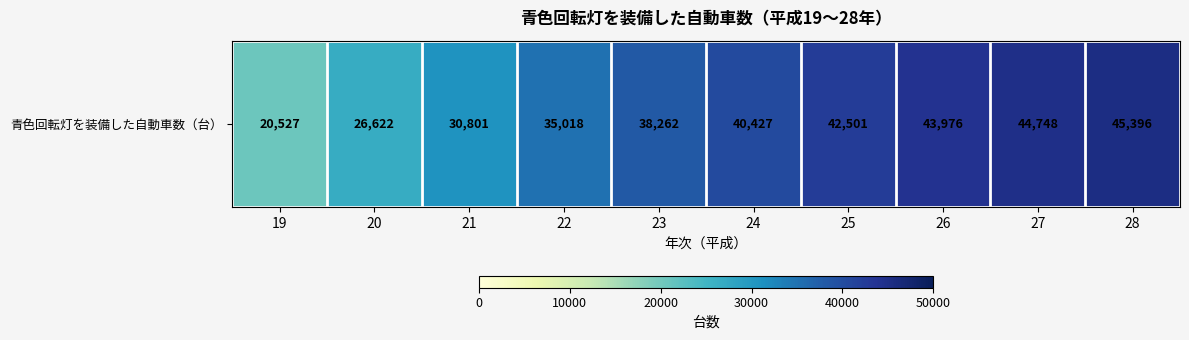

How many series are shown in this chart?

1